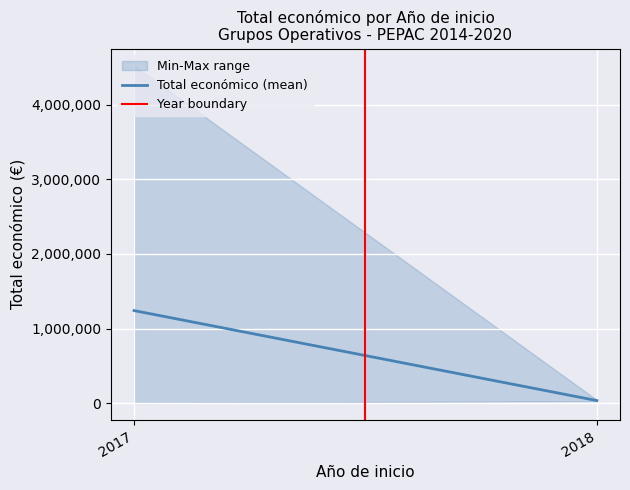

Rank the series at 2018 from highest to lowest value.

Total económico (mean), Year boundary